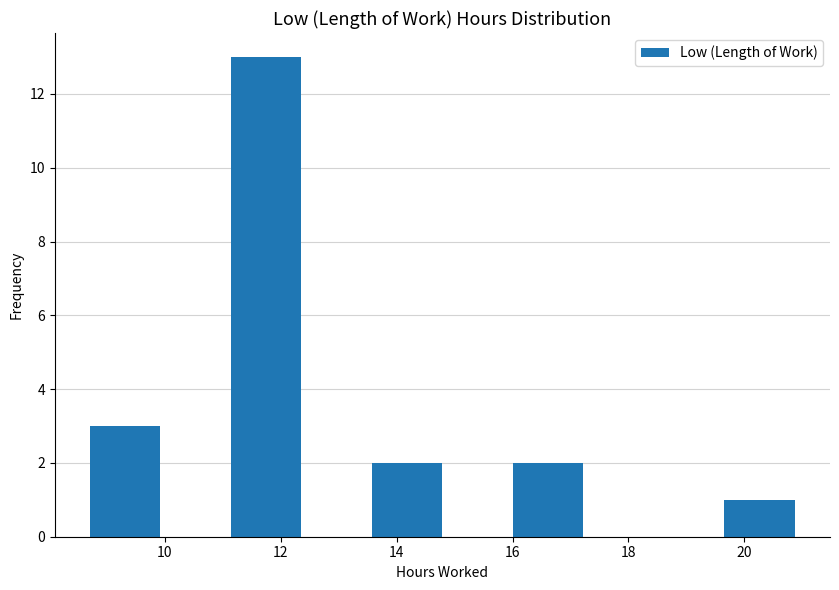

Reading left to right, list every bar in this chart as the range it spans on the x-axis followed by its height. Neither the bar edges nor the heights are printed on the chart, so give them approximately, as read against the axes.

8.8 to 10.0: 3
10.0 to 11.2: 0
11.2 to 12.4: 13
12.4 to 13.6: 0
13.6 to 14.8: 2
14.8 to 16.0: 0
16.0 to 17.2: 2
17.2 to 18.4: 0
18.4 to 19.6: 0
19.6 to 20.8: 1